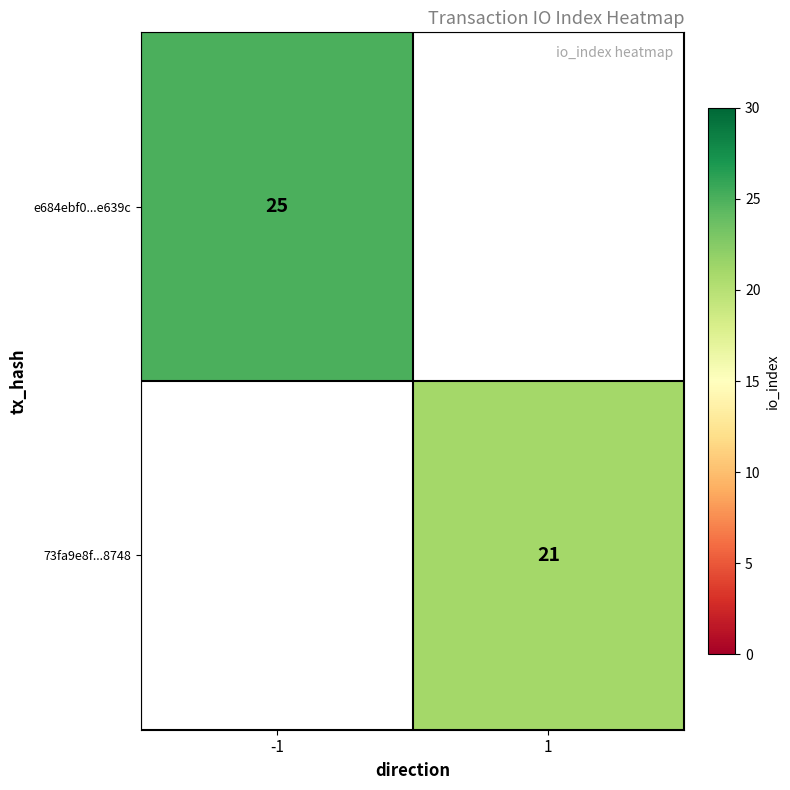

The value of e684ebf0...e639c at -1 is 39. True or false?

False